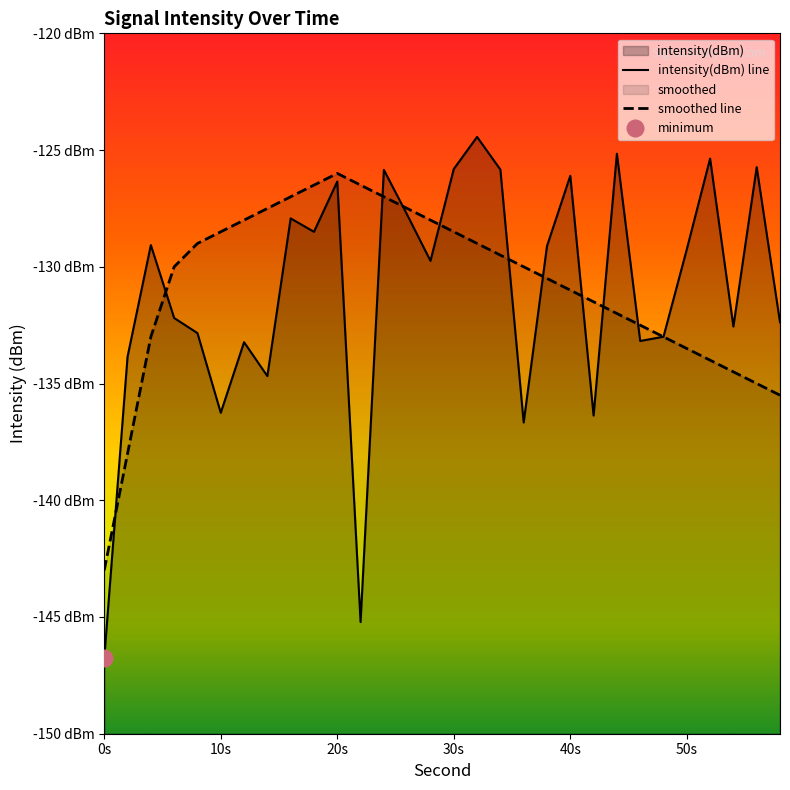

What is the difference between the maximum and minimum values in the intensity(dBm) line series?

22.3